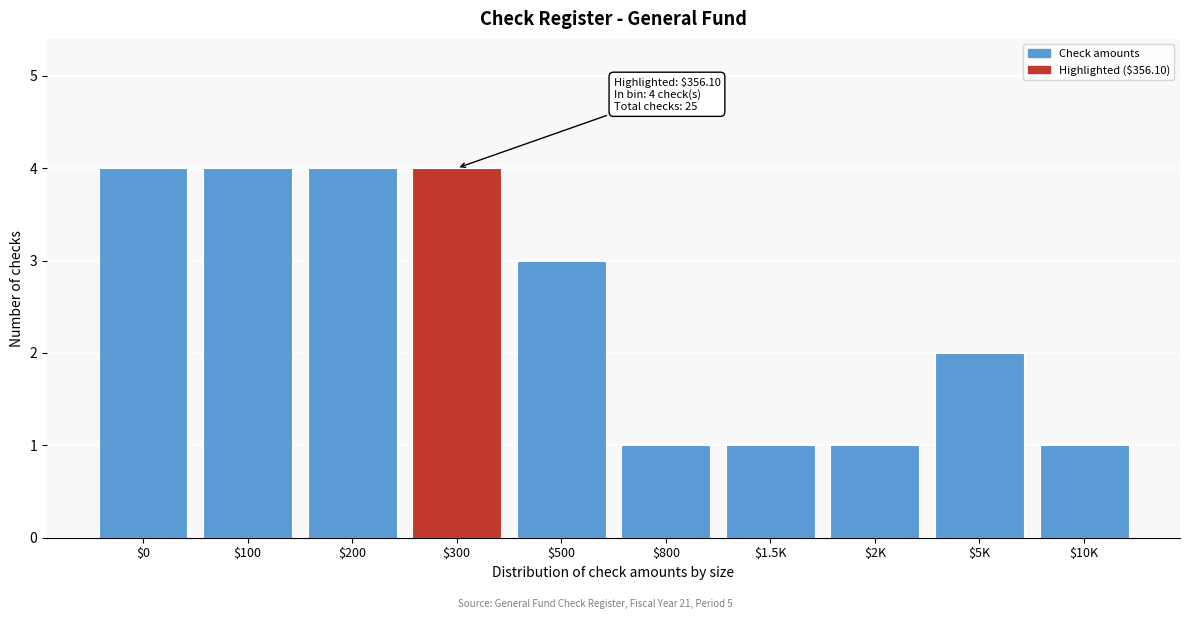

Reading right to left, list all the values displayed in this chart.

1	2	1	1	1	3	4	4	4	4